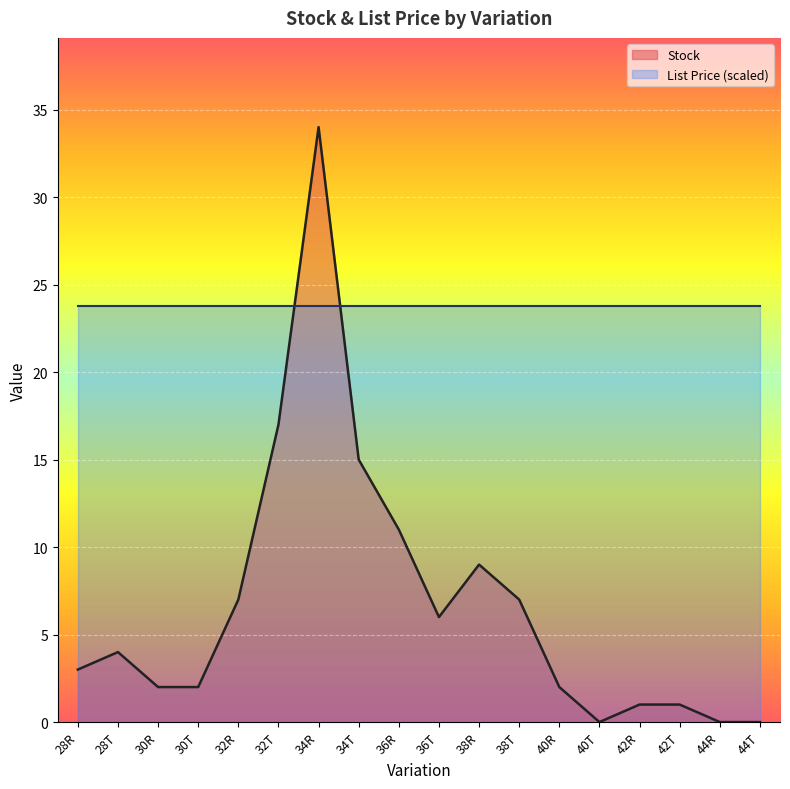

True or false: the data has more than 1 interior local peaks.

True